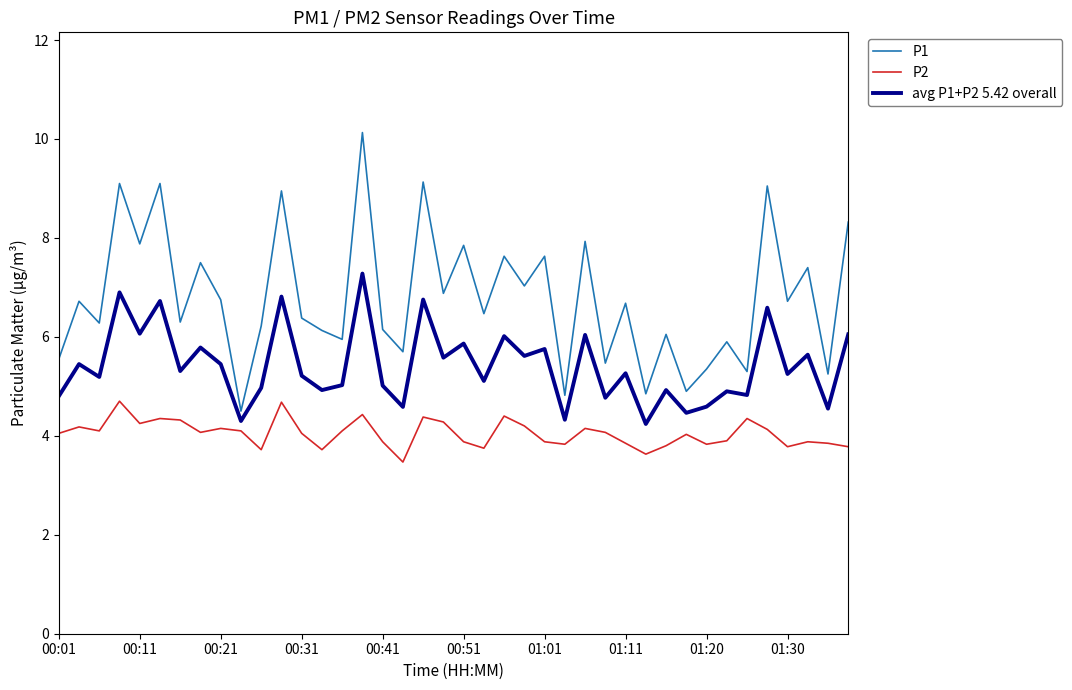

How many series are shown in this chart?

3